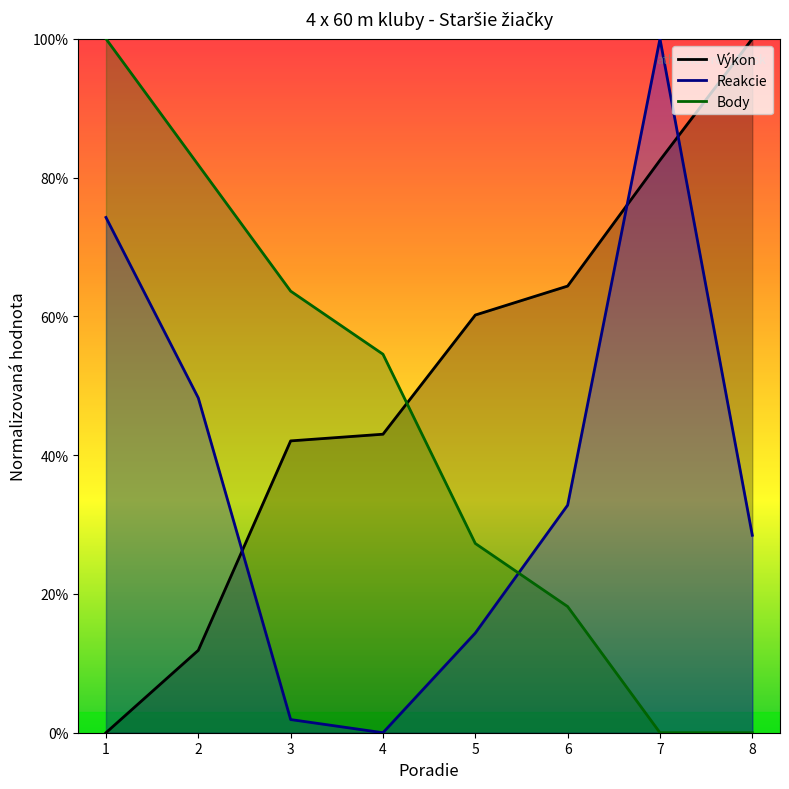

List the series in order of their peak value, highest first.

Výkon, Reakcie, Body